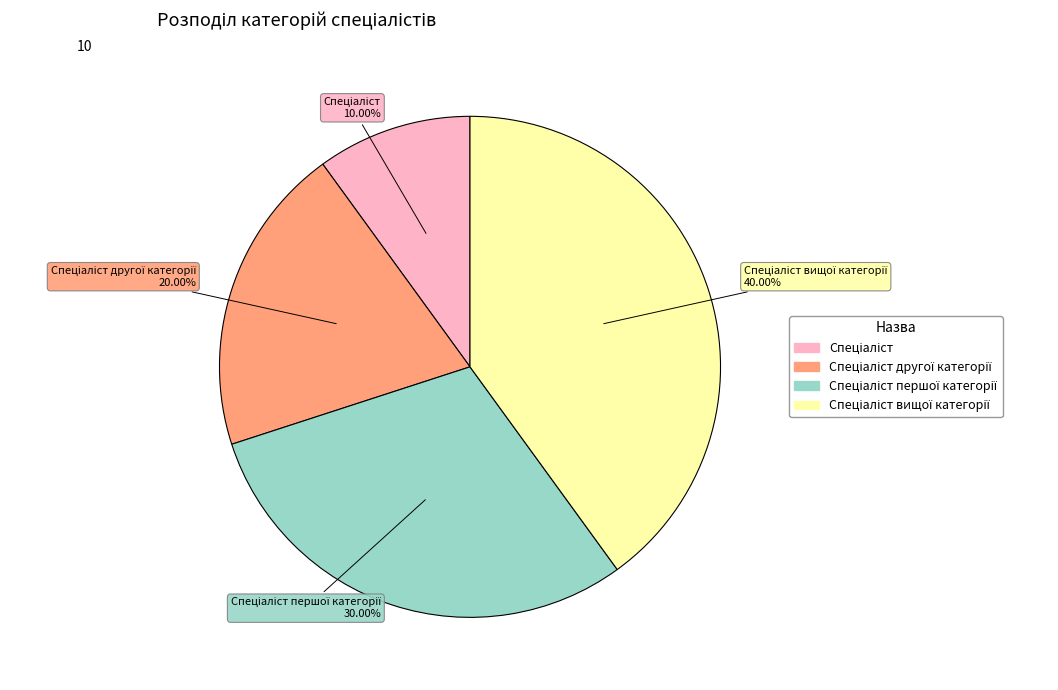

Is there any slice that represents more than half of the pie?

No